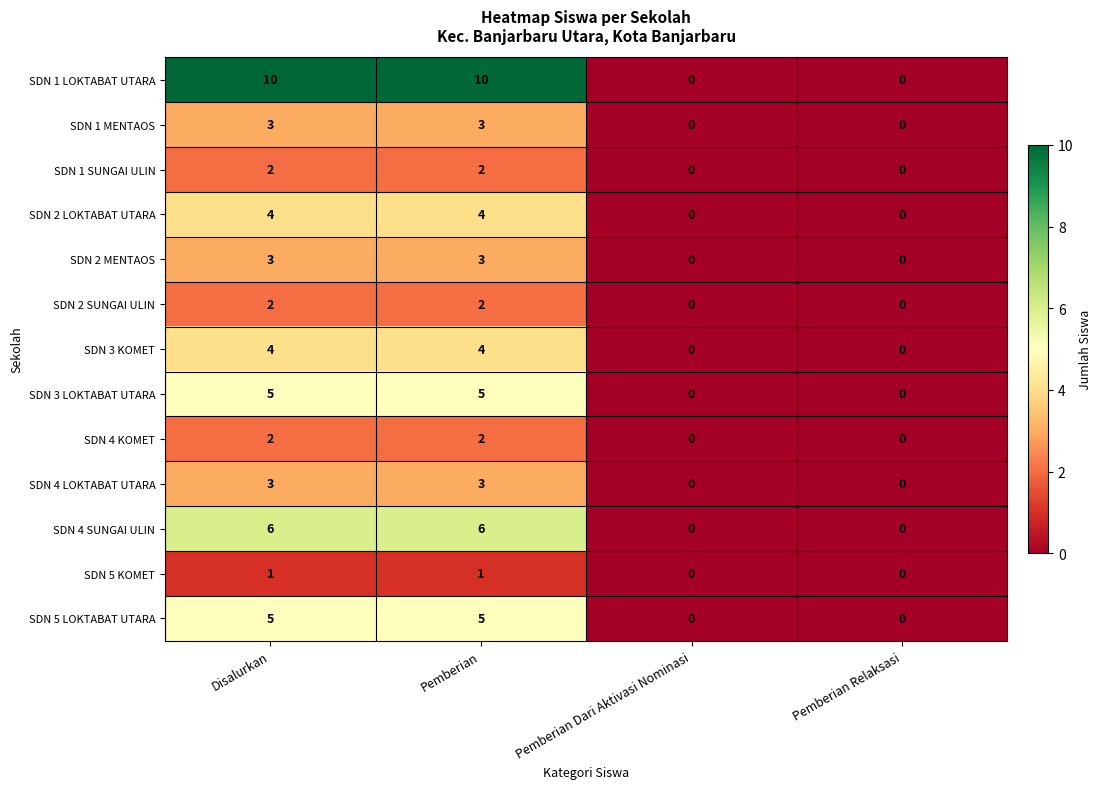

How many categories are shown in the chart?

4